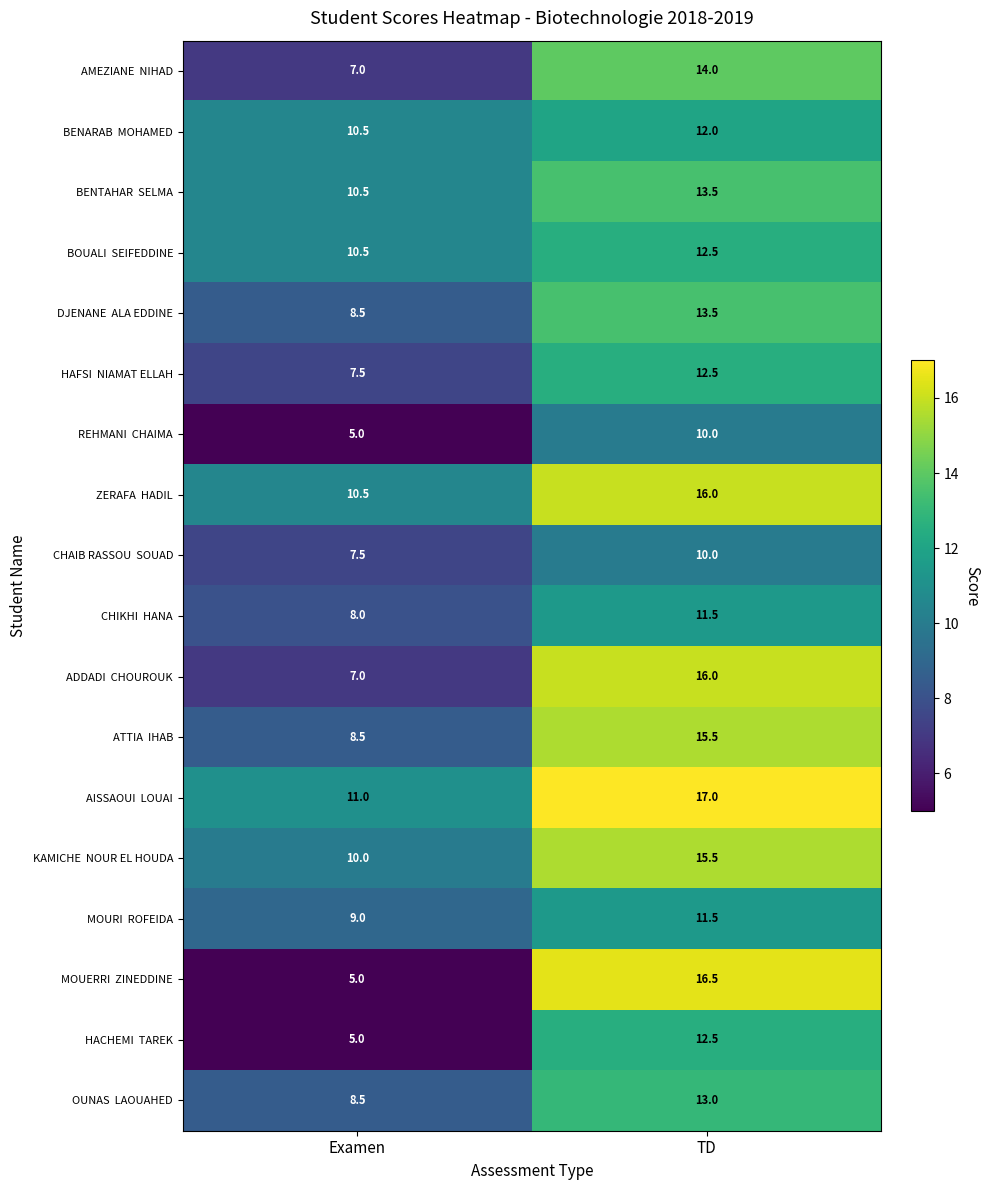

What is the spread (max minus min) of values at Examen?

6.0